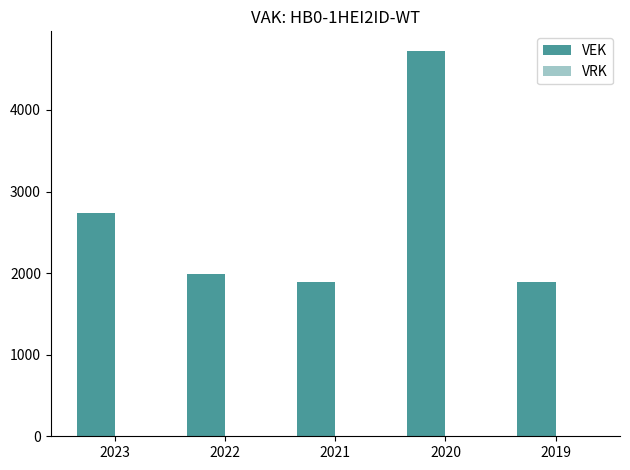

Reading left to right, list all the values displayed in this chart.

2742	1992	1896	4728	1896